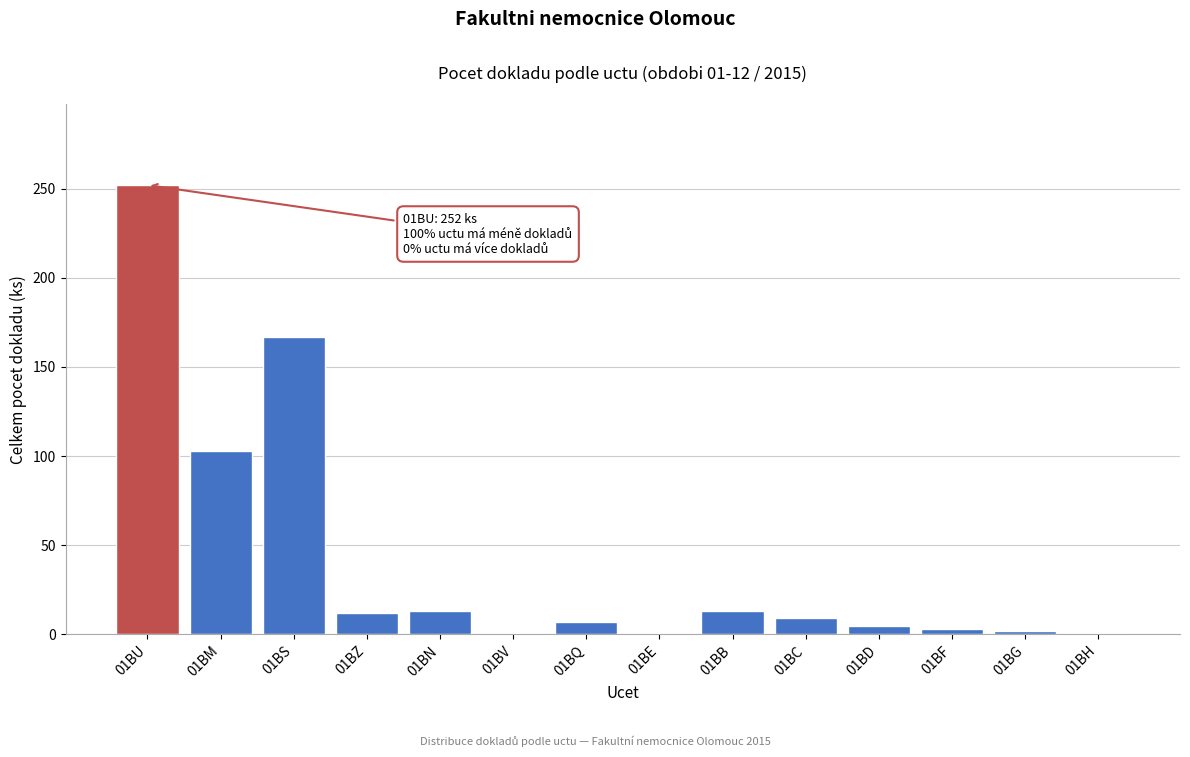

What is the label of the 12th bar from the right?

01BS